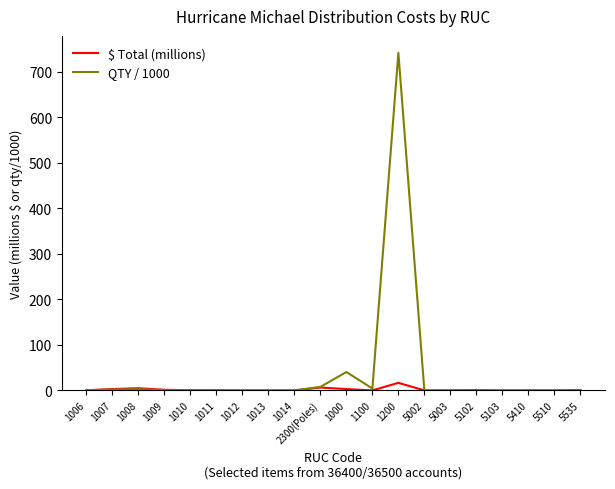

What is the maximum value shown in the chart?

741.9